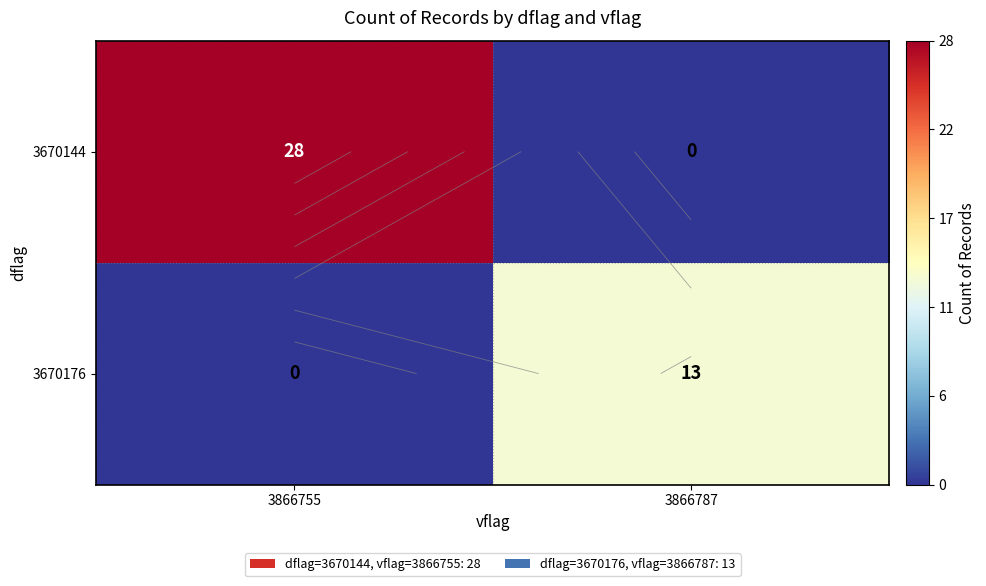

Which category has the lowest value across all series?

3866787